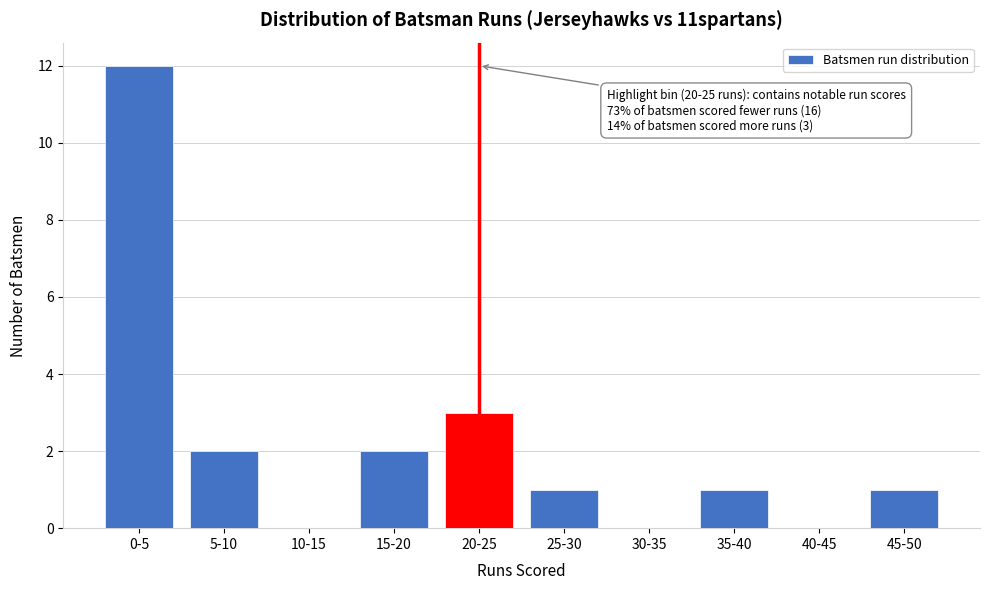

Reading left to right, transcribe all the data shown in this chart.

0-5=12	5-10=2	10-15=0	15-20=2	20-25=3	25-30=1	30-35=0	35-40=1	40-45=0	45-50=1